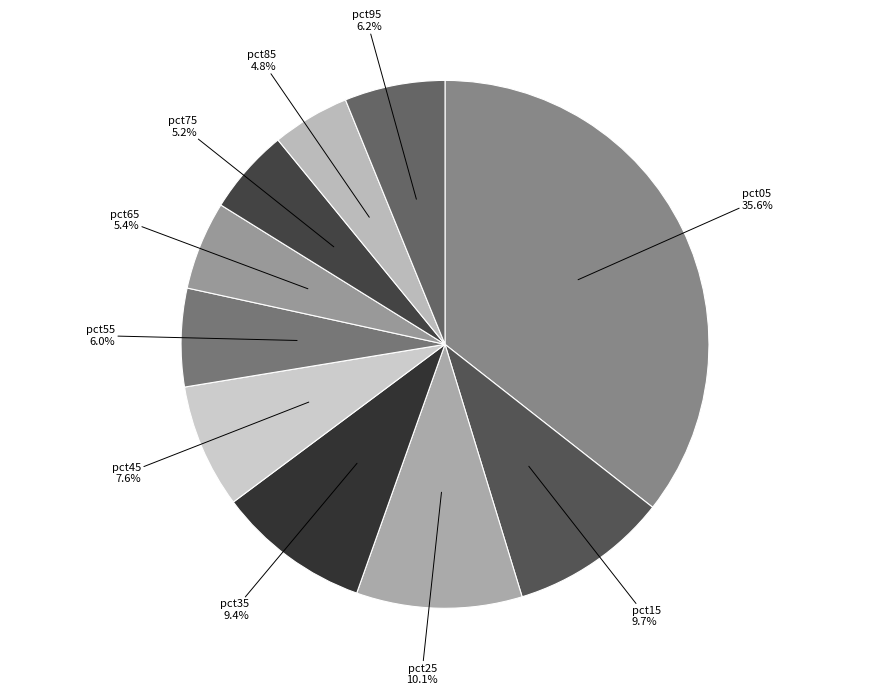

Is it true that pct45 is 8% of the pie?

True